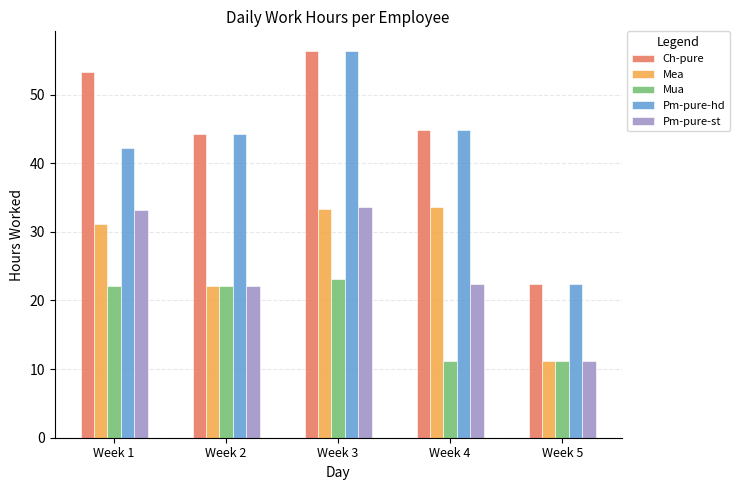

The Ch-pure series shows 44.8 at Week 4. True or false?

True